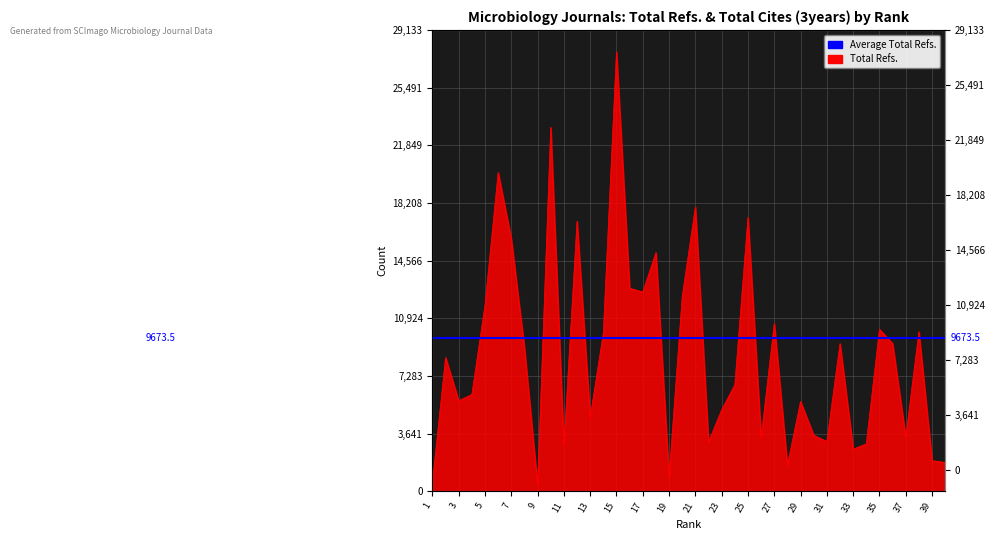

Reading left to right, transcribe all the data shown in this chart.

1=546	2=8451	3=5721	4=6118	5=11754	6=20133	7=15923	8=9050	9=396	10=22982	11=2896	12=17050	13=4675	14=10006	15=27746	16=12828	17=12584	18=15075	19=906	20=12310	21=17950	22=3120	23=5155	24=6723	25=17297	26=3386	27=10595	28=1656	29=5674	30=3537	31=3150	32=9327	33=2661	34=3004	35=10234	36=9332	37=3415	38=10080	39=1935	40=1824